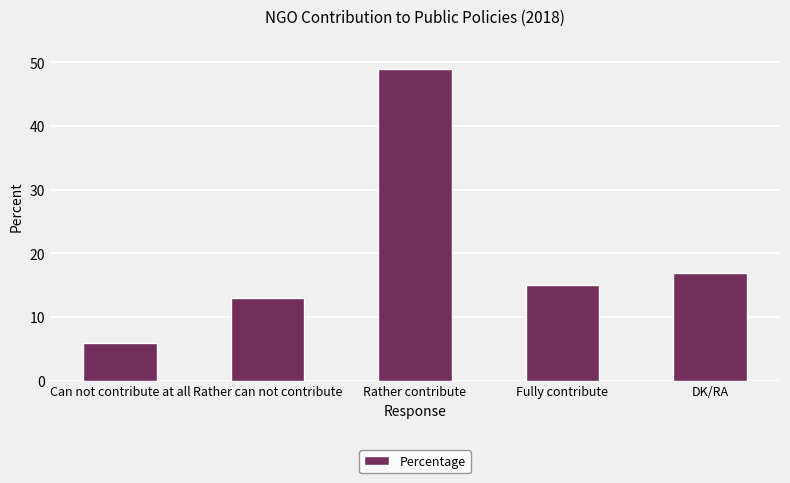

Is it true that the value at Fully contribute is 5?

False